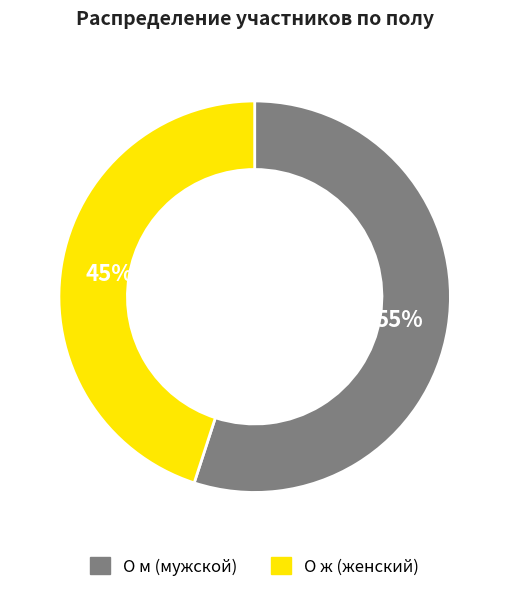

Is there any slice that represents more than half of the pie?

Yes